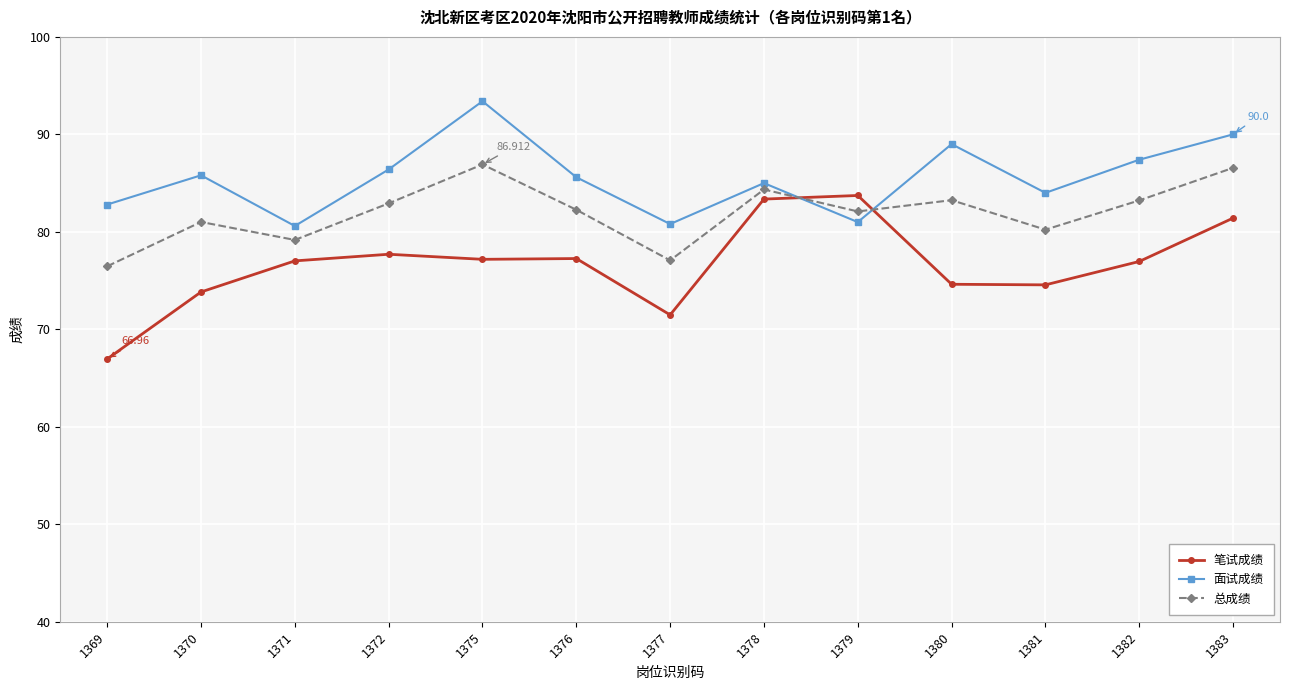

True or false: 总成绩 has more than 0 points higher than both neighbors.

True